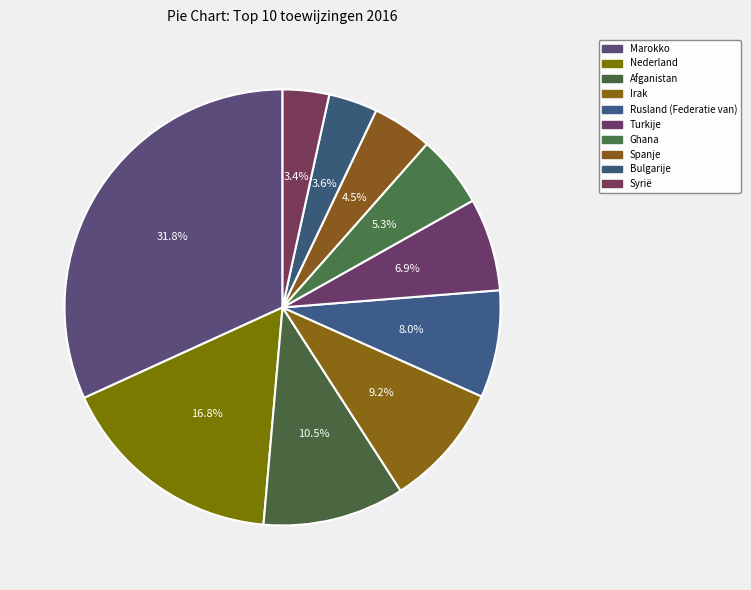

The Bulgarije slice represents 4% of the pie. True or false?

True